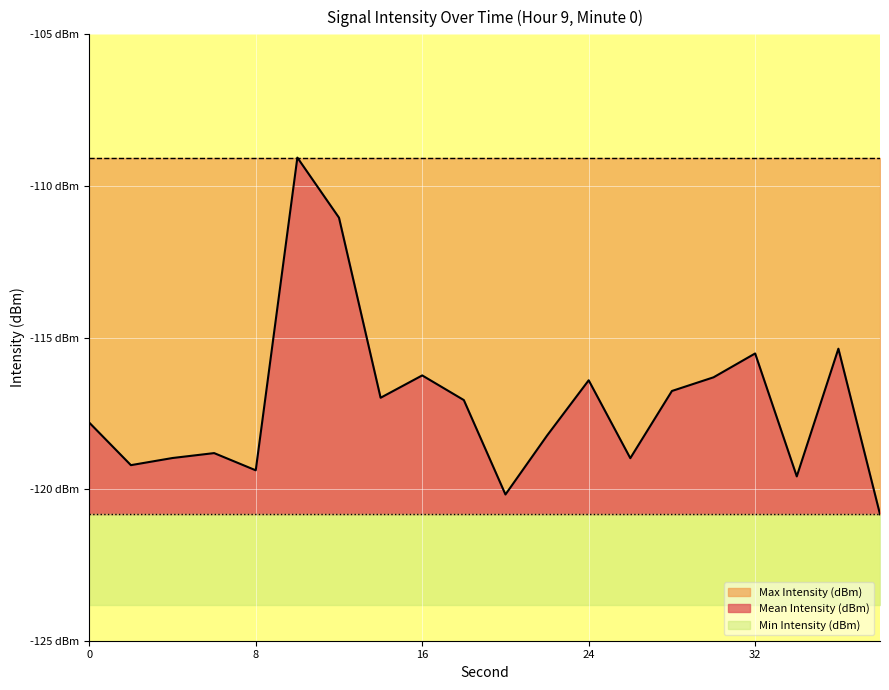

Reading right to left, extract all data points from this chart.

Mean Intensity (dBm): -120.8	-115.4	-119.6	-115.5	-116.3	-116.8	-119.0	-116.4	-118.2	-120.2	-117.1	-116.2	-117.0	-111.0	-109.1	-119.4	-118.8	-119.0	-119.2	-117.8
Max Intensity (dBm): -109.1	-109.1	-109.1	-109.1	-109.1	-109.1	-109.1	-109.1	-109.1	-109.1	-109.1	-109.1	-109.1	-109.1	-109.1	-109.1	-109.1	-109.1	-109.1	-109.1
Min Intensity (dBm): -120.8	-120.8	-120.8	-120.8	-120.8	-120.8	-120.8	-120.8	-120.8	-120.8	-120.8	-120.8	-120.8	-120.8	-120.8	-120.8	-120.8	-120.8	-120.8	-120.8